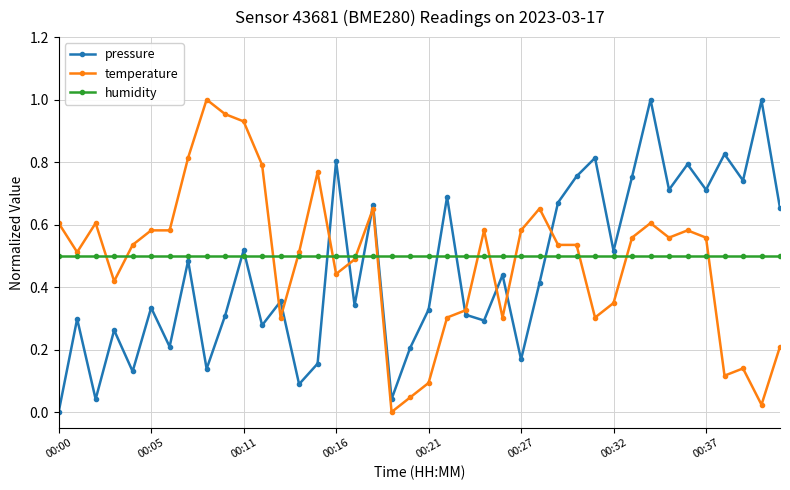

How many lines are shown in the chart?

3